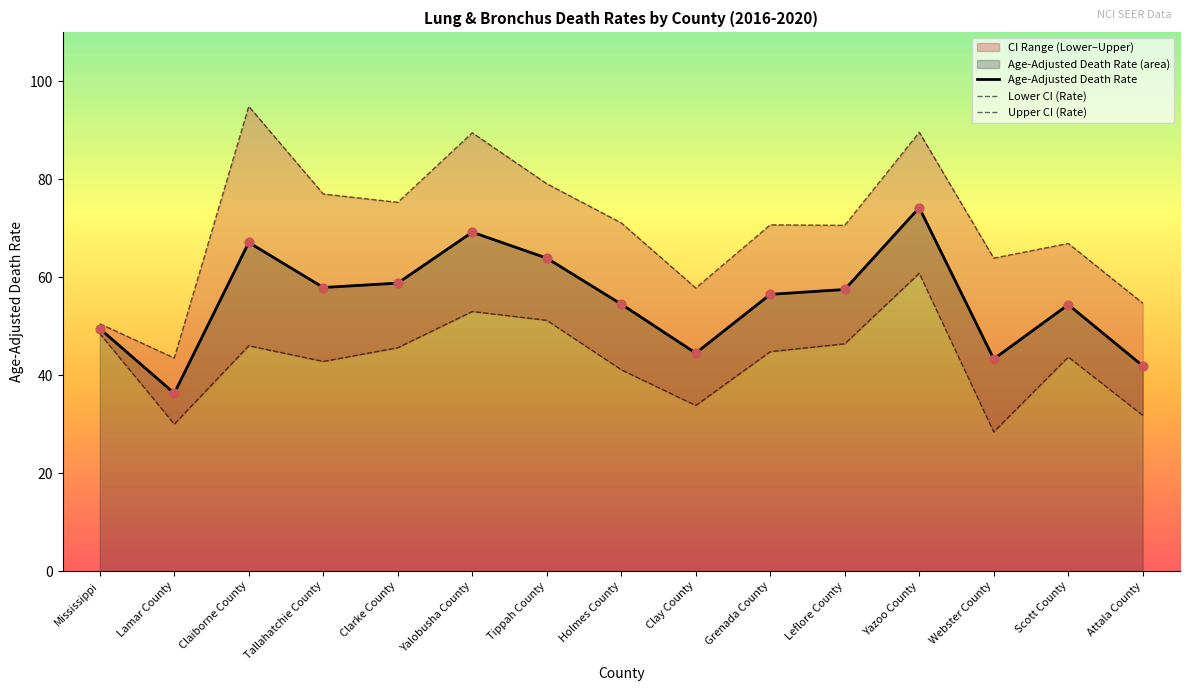

Which series has the widest spread of Y values?

Upper CI (Rate)